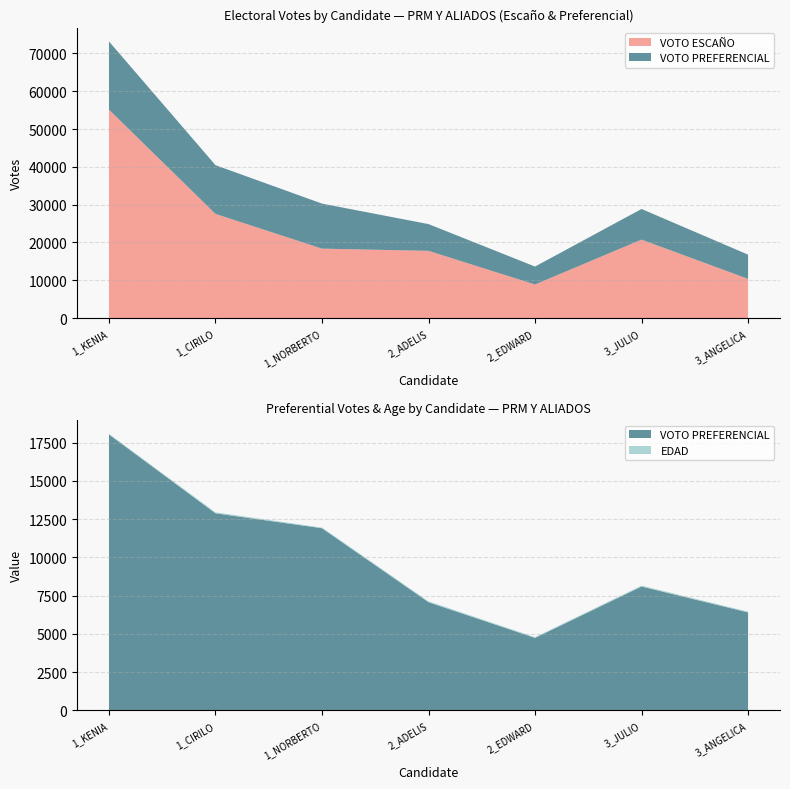

Reading left to right, transcribe all the data shown in this chart.

VOTO ESCAÑO: 55128	27564	18376	17790	8895	20760	10380
VOTO PREFERENCIAL: 18031	12882	11906	7074	4742	8099	6409
EDAD: 45	65	46	61	51	60	50